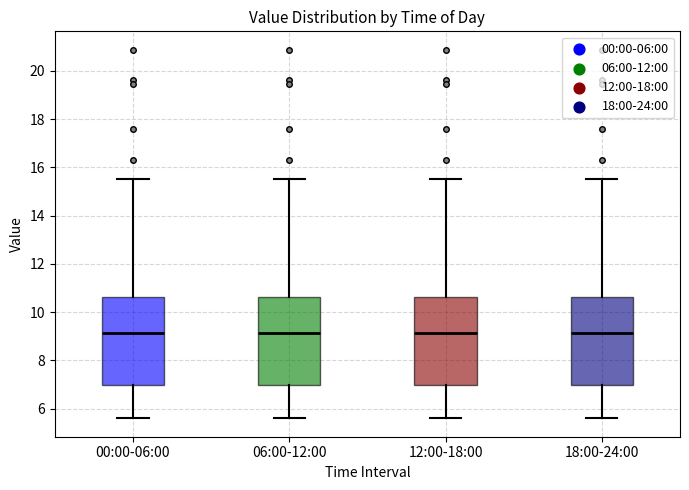

Where does the lower whisker of the box for 00:00-06:00 end on the y-axis? The values are not printed on the chart, so give them approximately, as read against the axis.

5.6